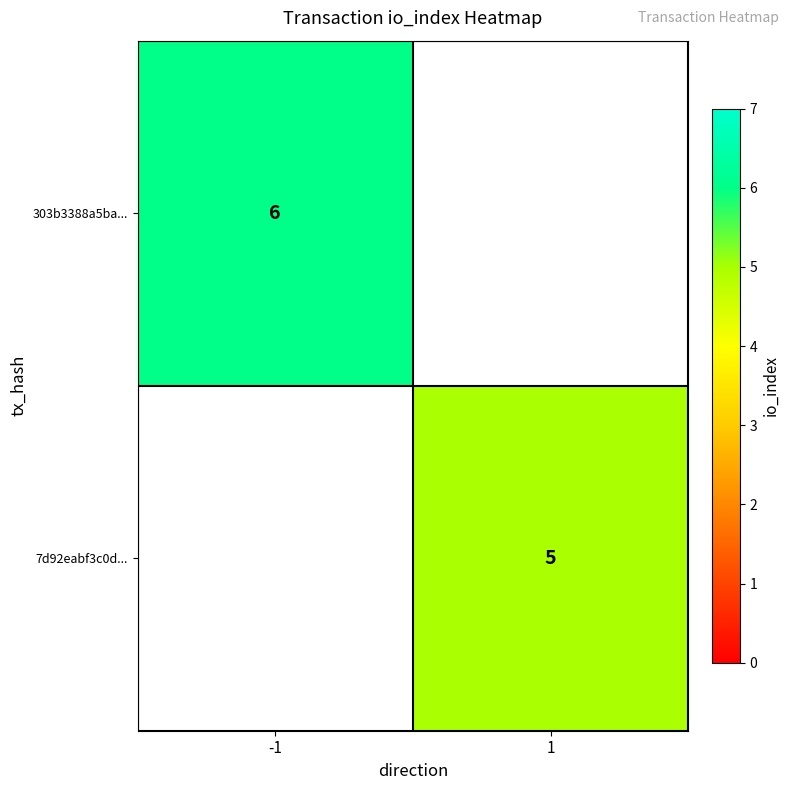

True or false: 7d92eabf3c0d... has a value of 1 at 1.

False